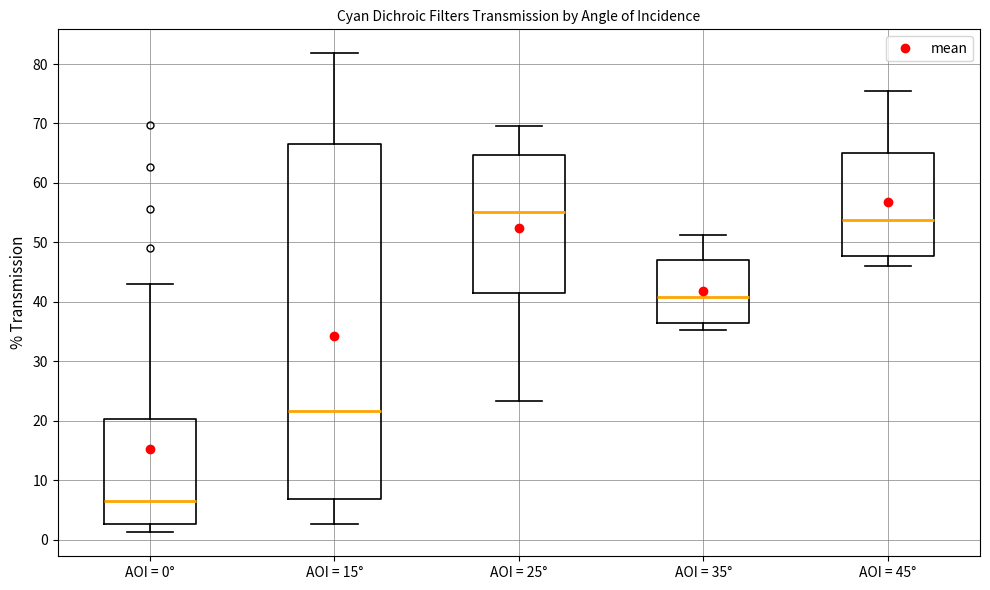

Comparing the boxes themselves (not the whiskers), which one is the tallest?

AOI = 15°